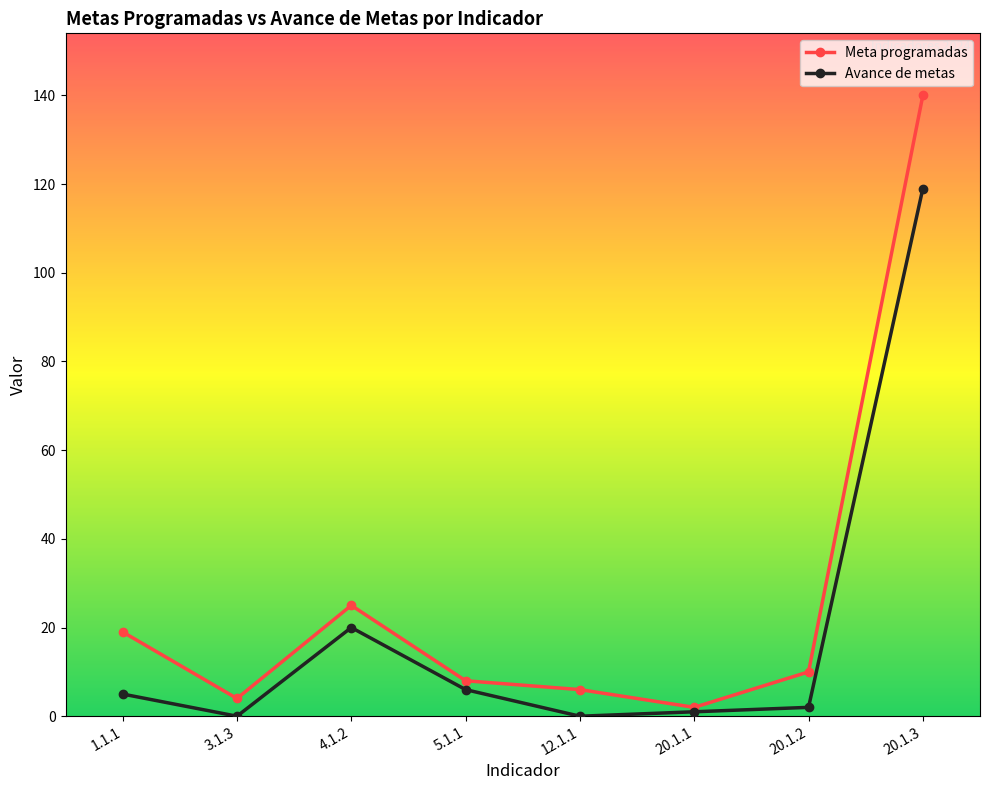

Which series has the largest range (max minus min)?

Meta programadas